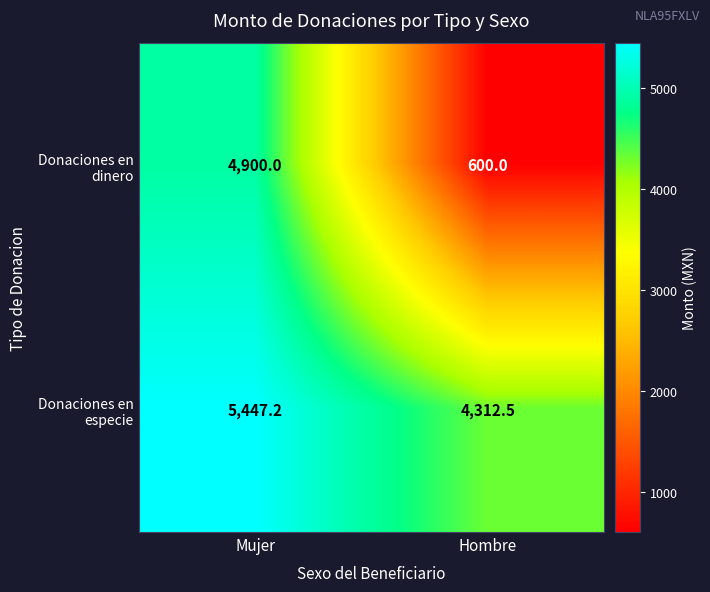

Is the value of Donaciones en dinero at Mujer greater than the value of Donaciones en especie at Mujer?

No